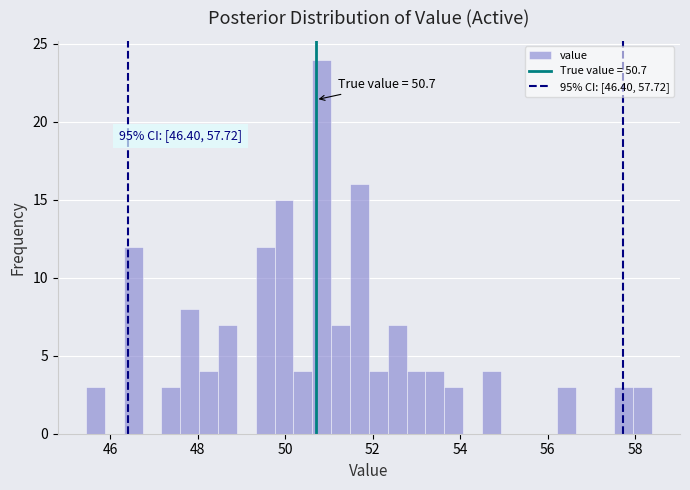

Around what value on the x-axis is the tallest bar? Give the approximate position of its centre, as read against the axis.

50.8